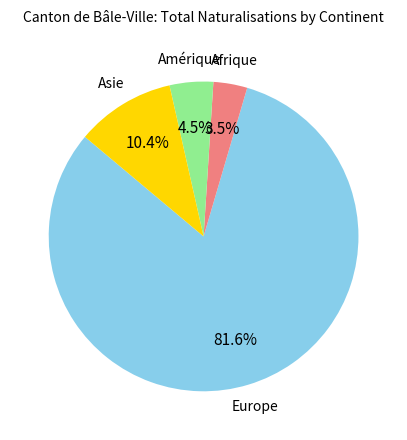

Is there any slice that represents more than half of the pie?

Yes